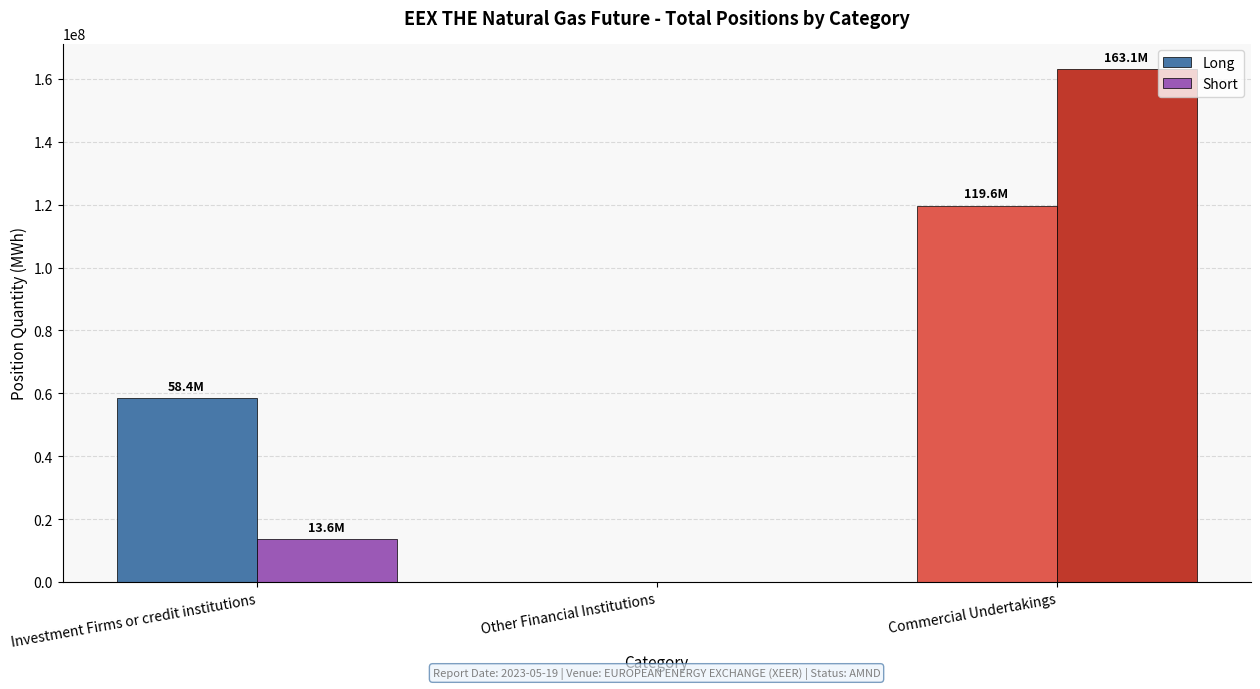

What is the maximum value shown in the chart?

163090945